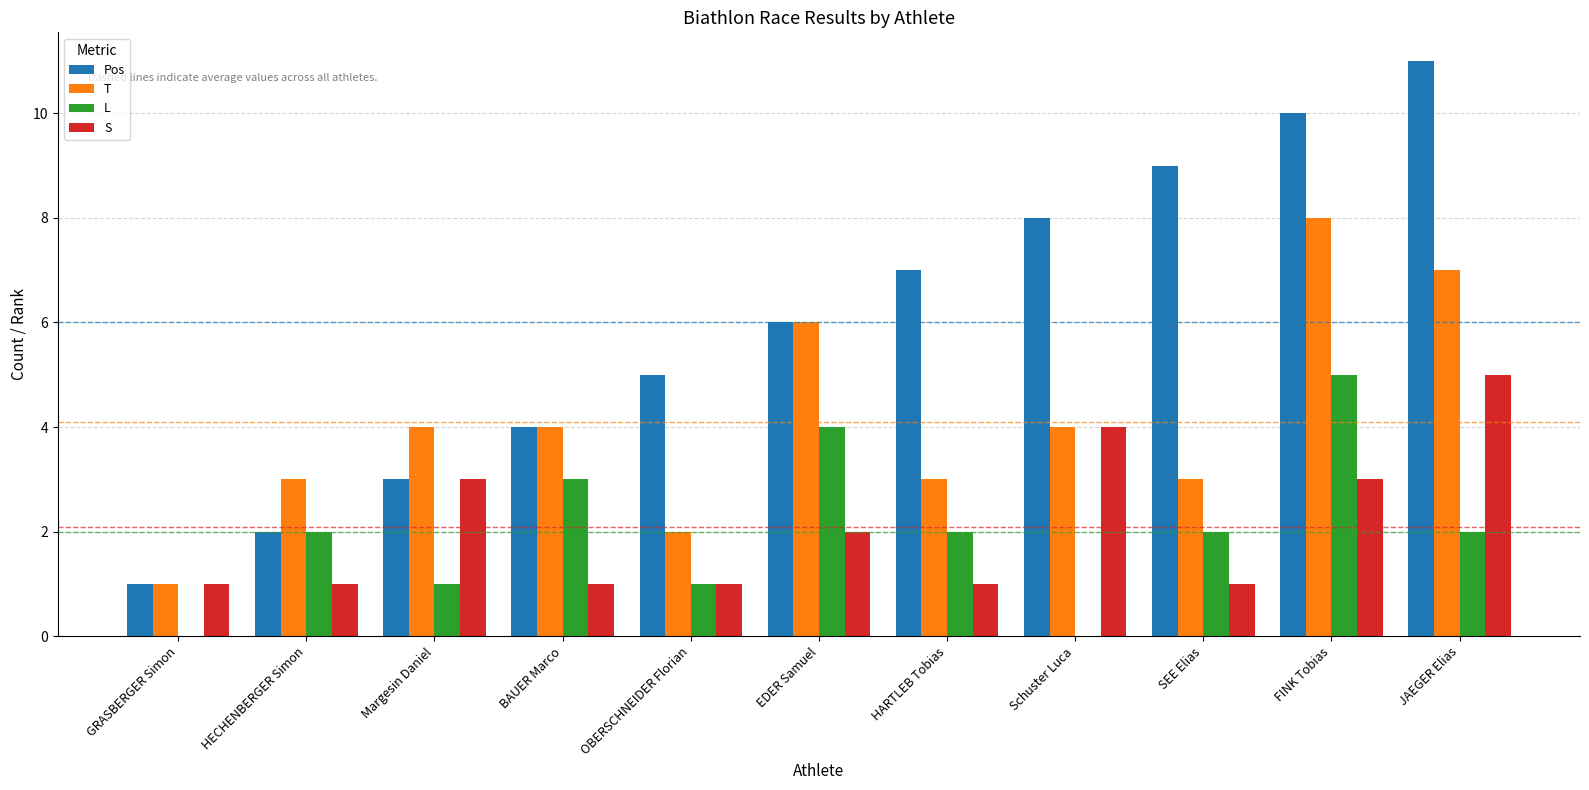

Which category has the highest value in the L series?

FINK Tobias